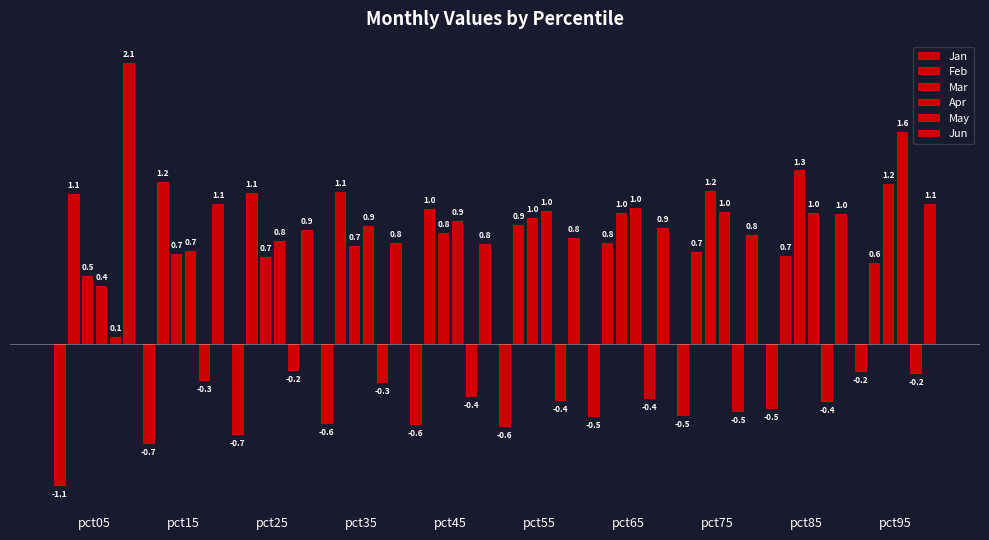

How many data points does each series have?

10